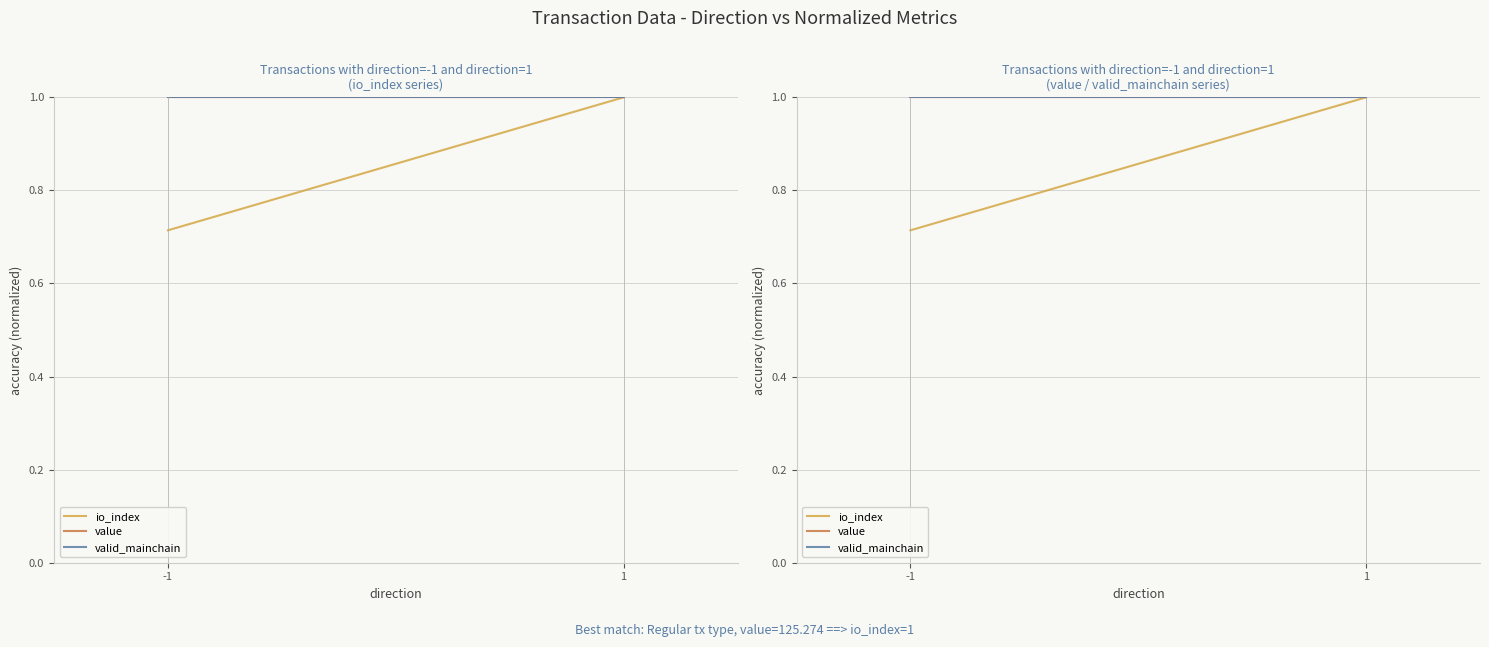

What is the difference between the highest and lowest values at -1?

0.3